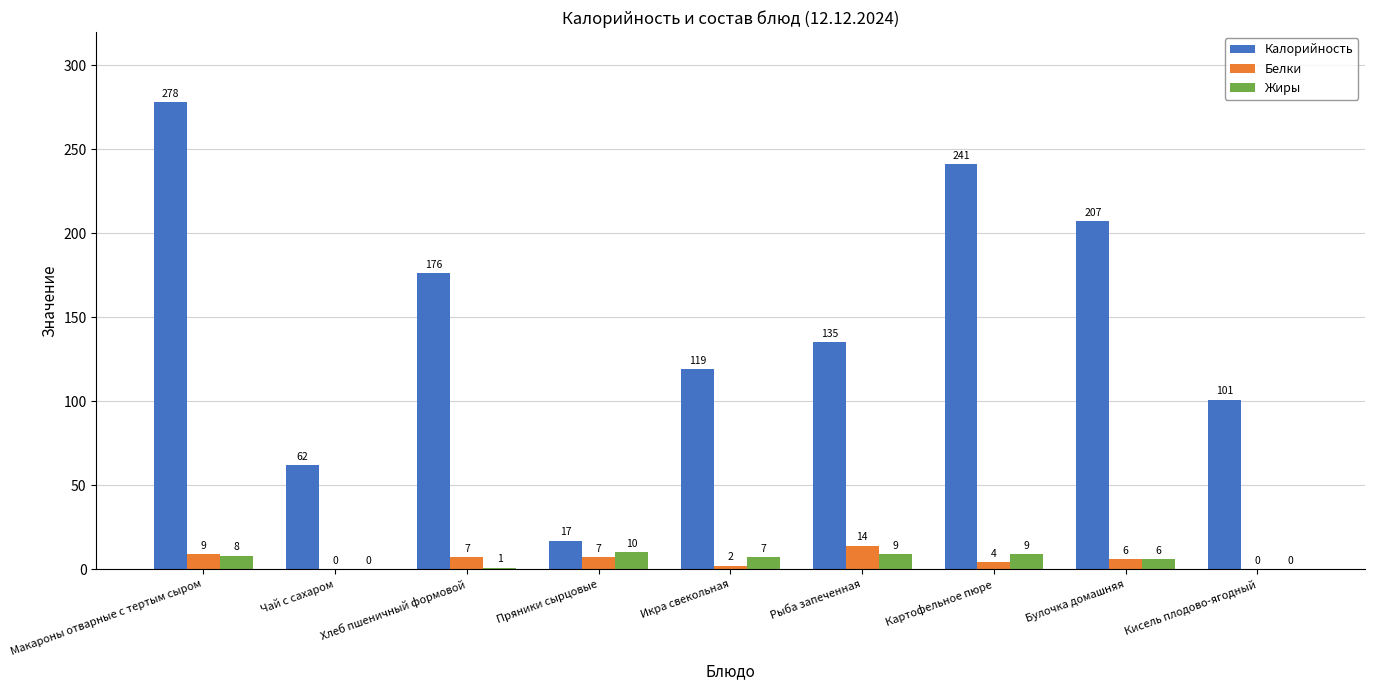

Reading left to right, list all the values displayed in this chart.

Калорийность: 278	62	176	17	119	135	241	207	101
Белки: 9	0	7	7	2	14	4	6	0
Жиры: 8	0	1	10	7	9	9	6	0